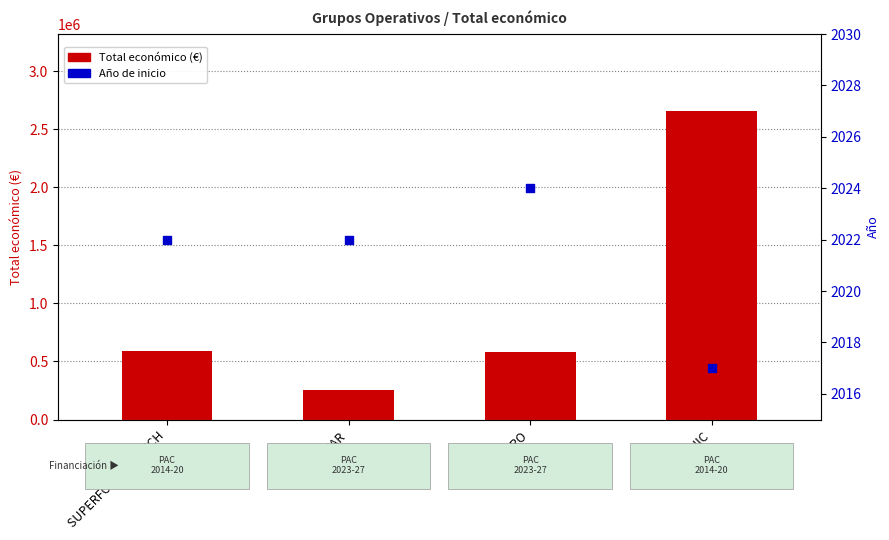

What are all the series names shown in the legend?

Total económico (€), Año de inicio